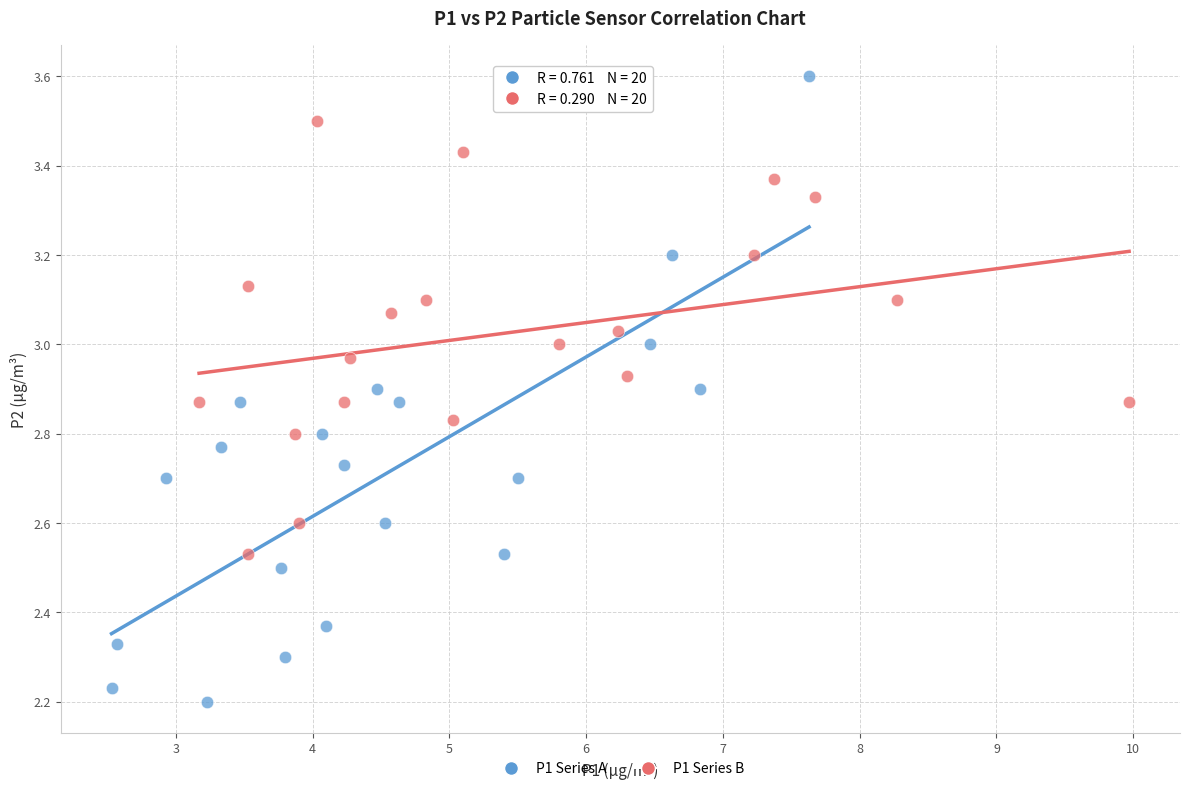

Which series contains the highest Y value?

P1 Series A